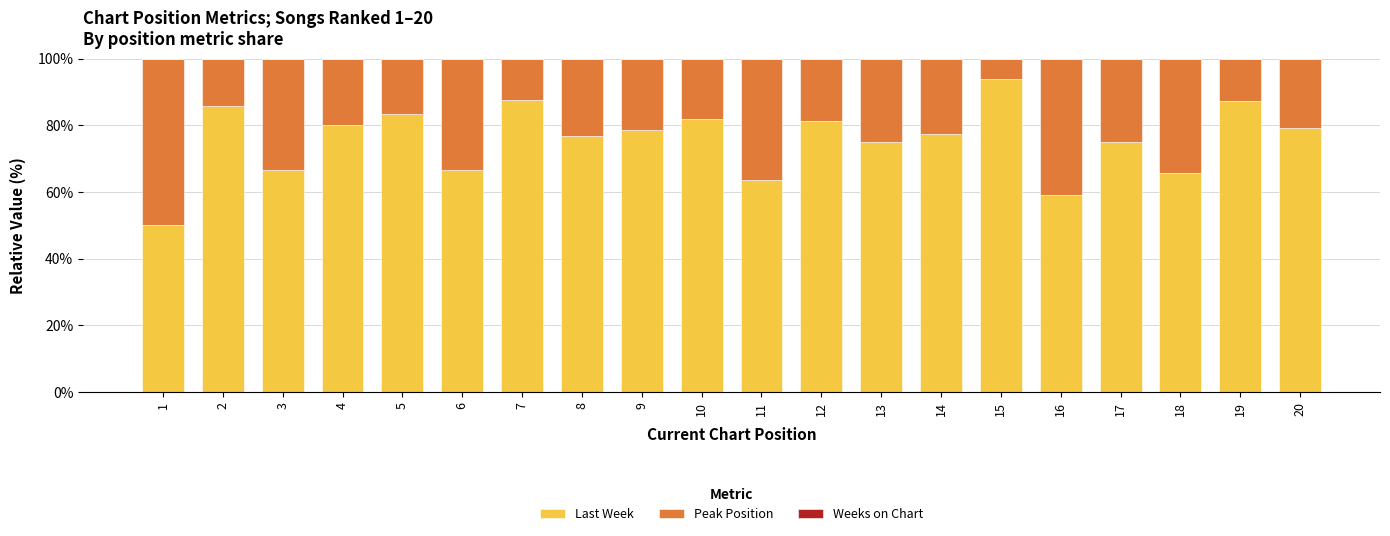

What is the sum of all Last Week values?

1514.6